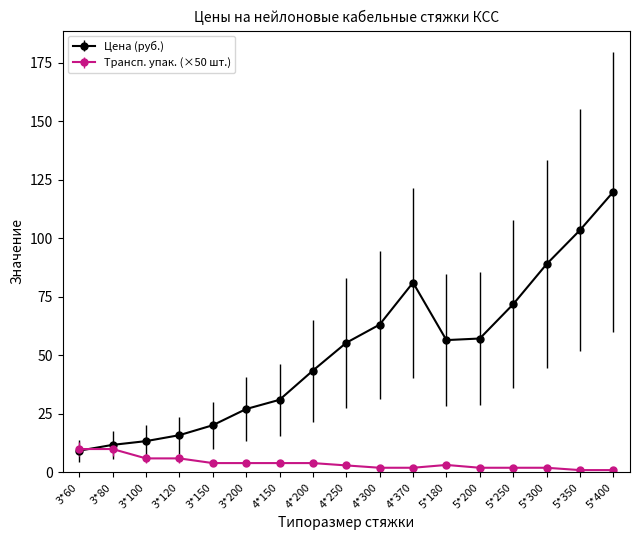

At which category does the chart reach its peak across all series?

5*400